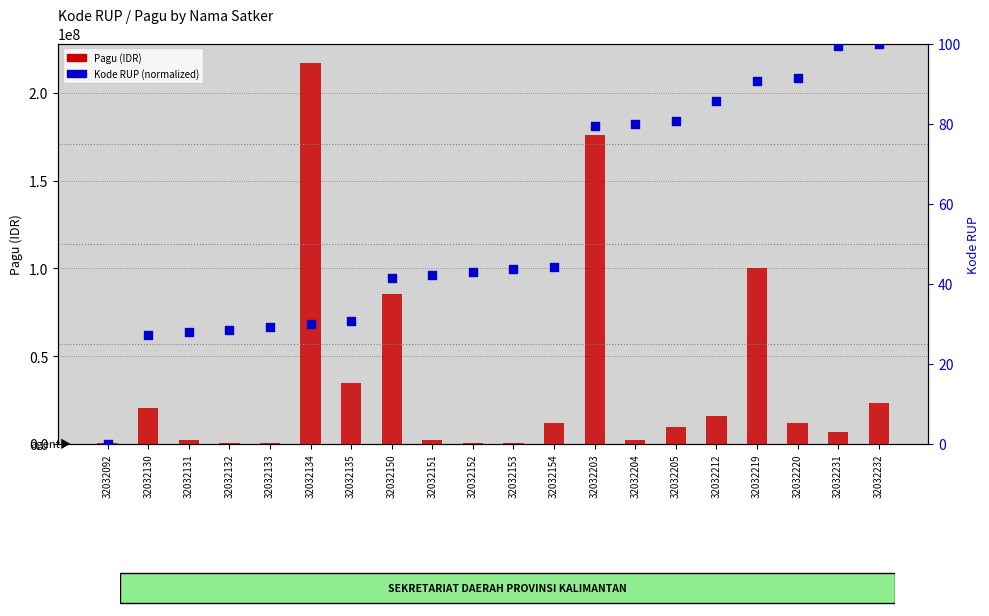

Which series reaches the minimum Y coordinate?

Kode RUP (normalized 0-100)